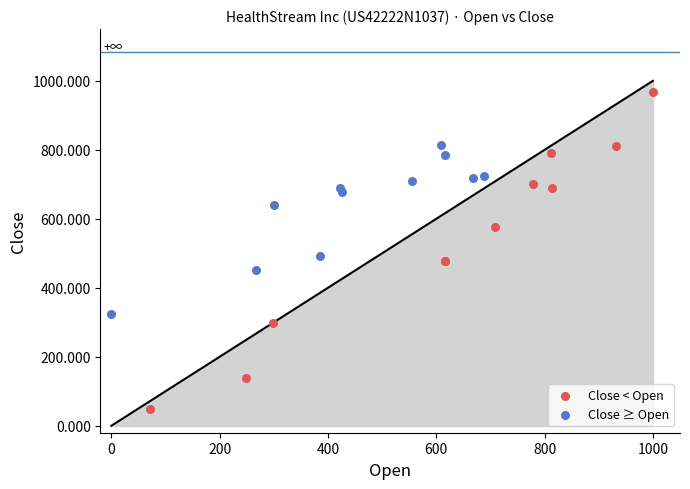

Which series contains the highest Y value?

Close < Open